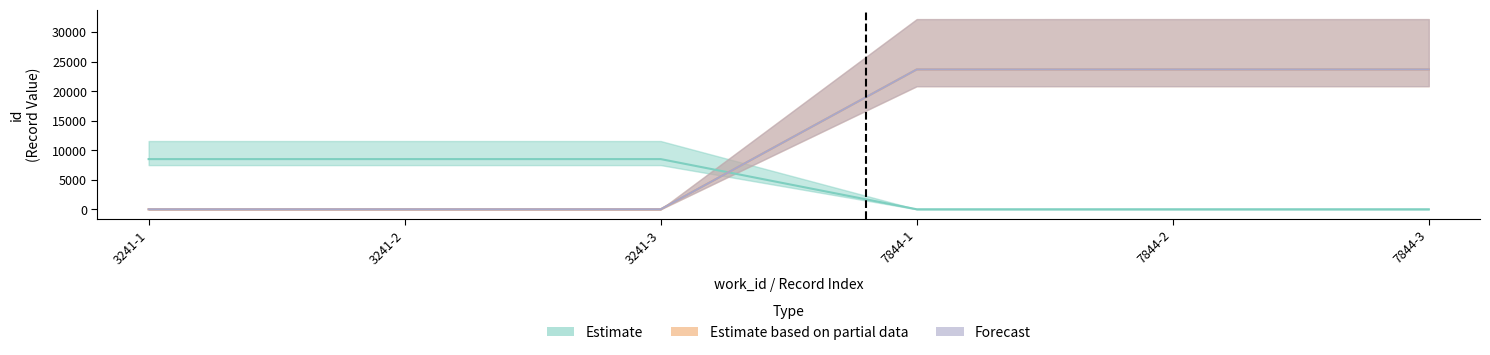

Where does the Estimate series first go above 8493?

3241-2